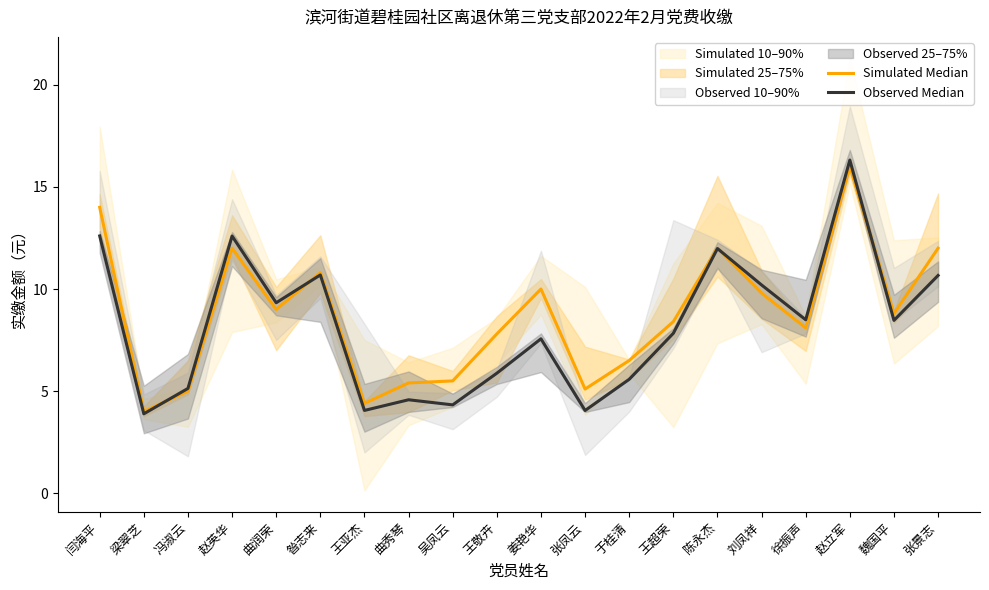

At which category does Observed Median reach its first local peak?

赵英华